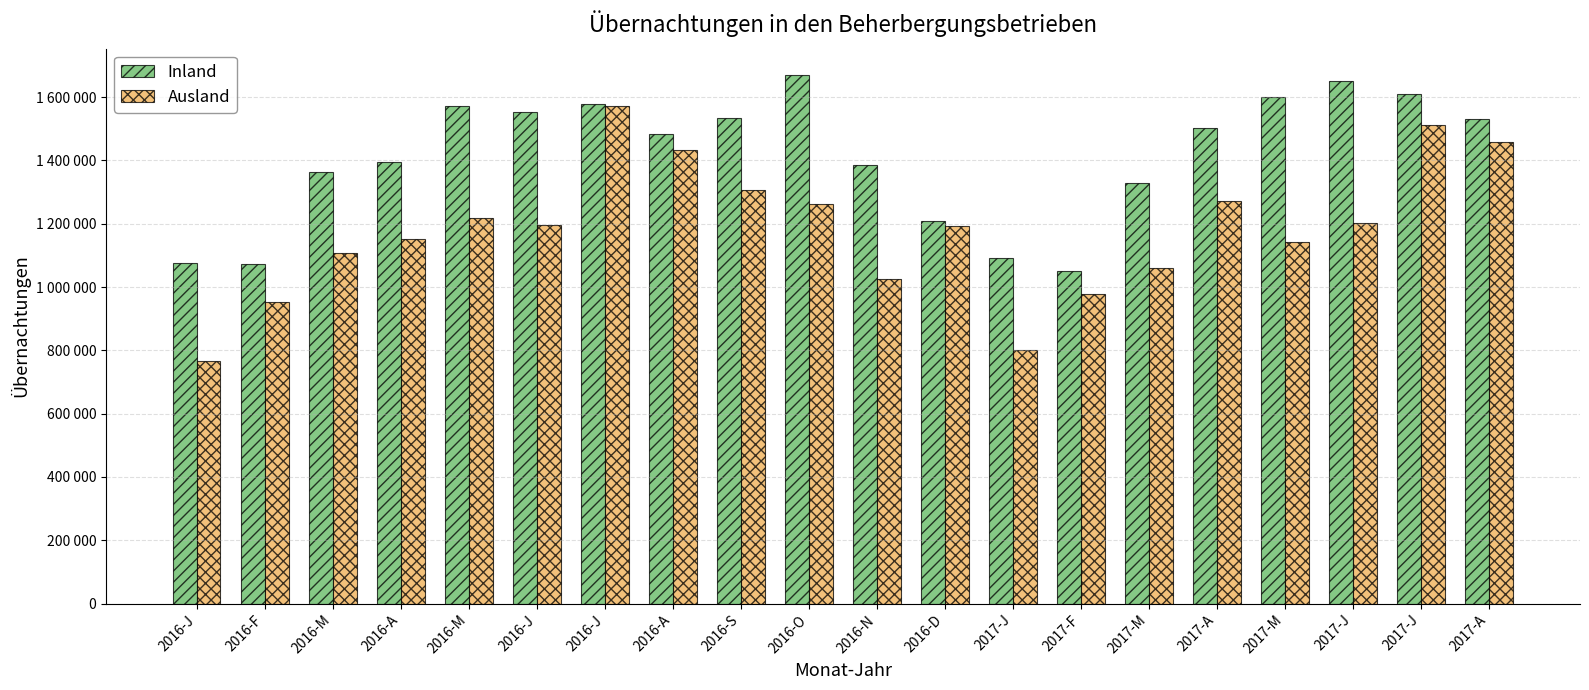

What is the sum of the Inland values at 2016-M and 2016-J?

2941338